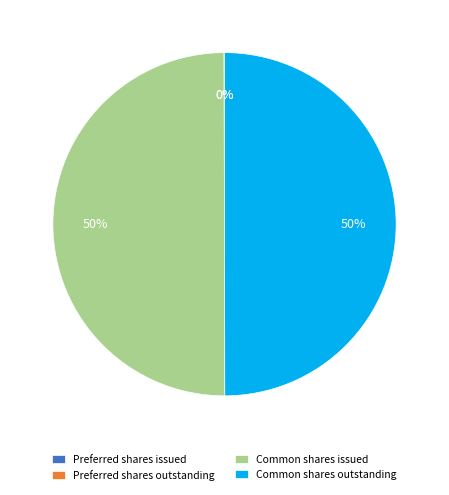

Is it true that Common shares outstanding is 37% of the pie?

False